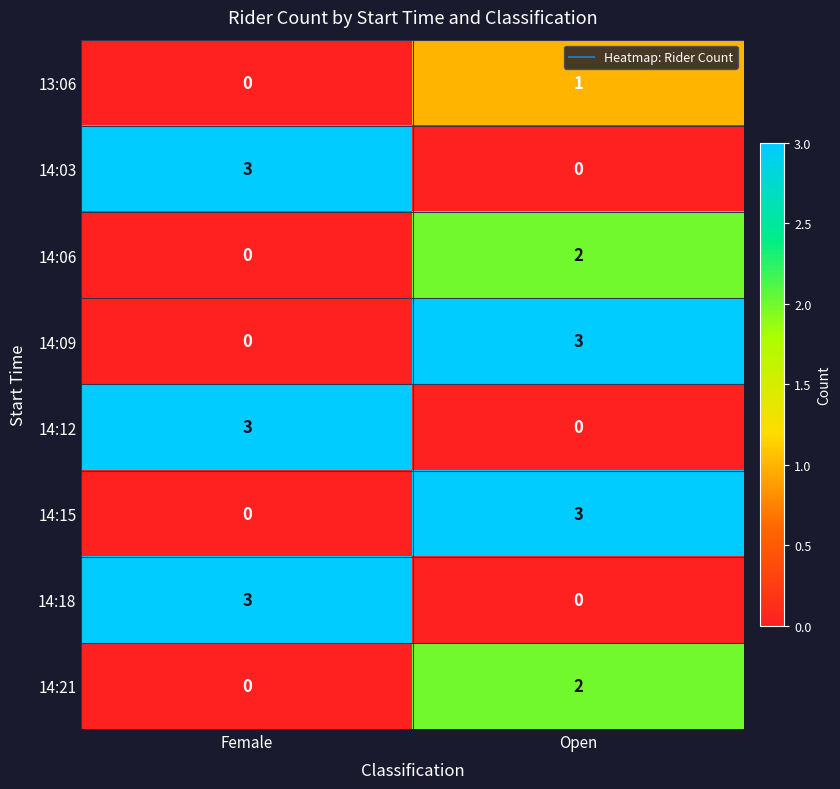

At which label does 14:06 reach its minimum?

Female